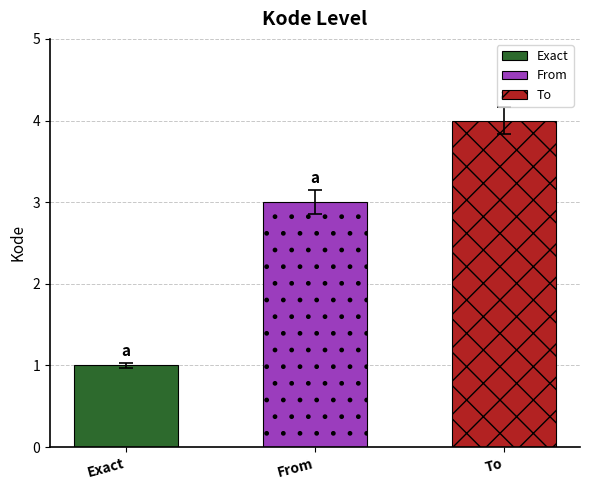

What is the label of the 1st bar from the right?

To